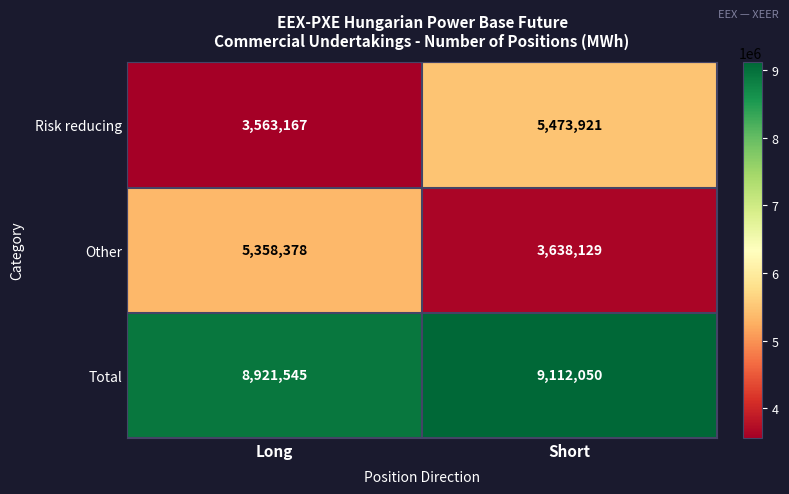

List the series in order of their peak value, highest first.

Total, Risk reducing, Other